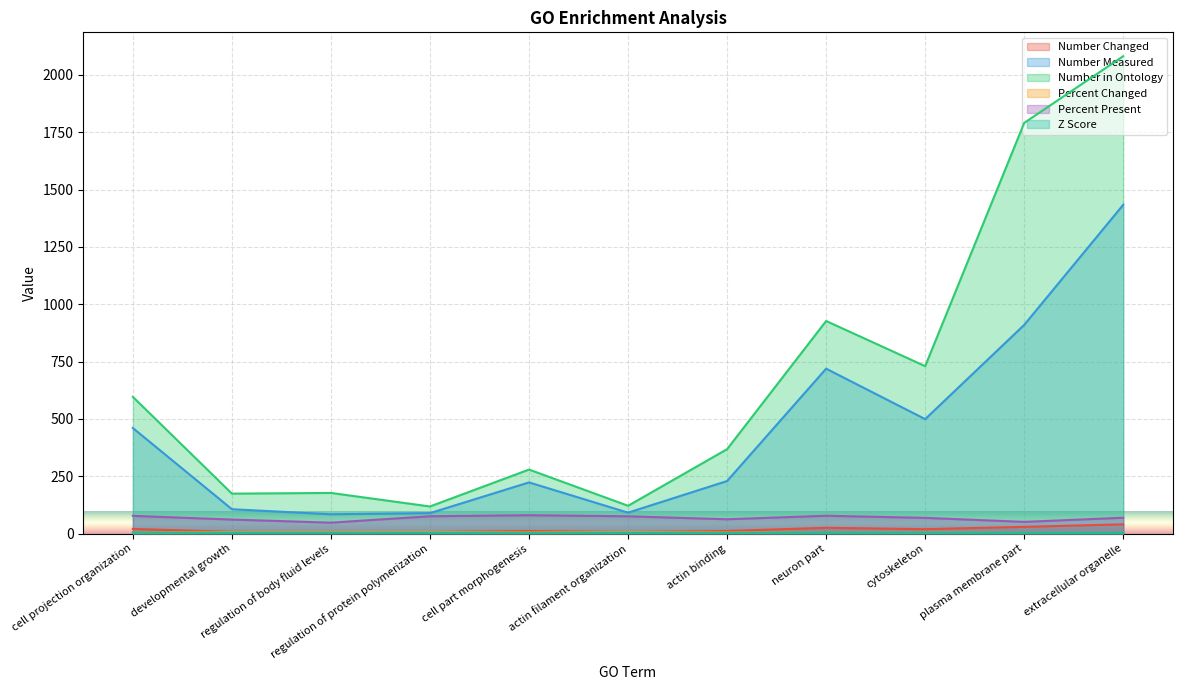

What is the total value across all series at actin binding?

678.3